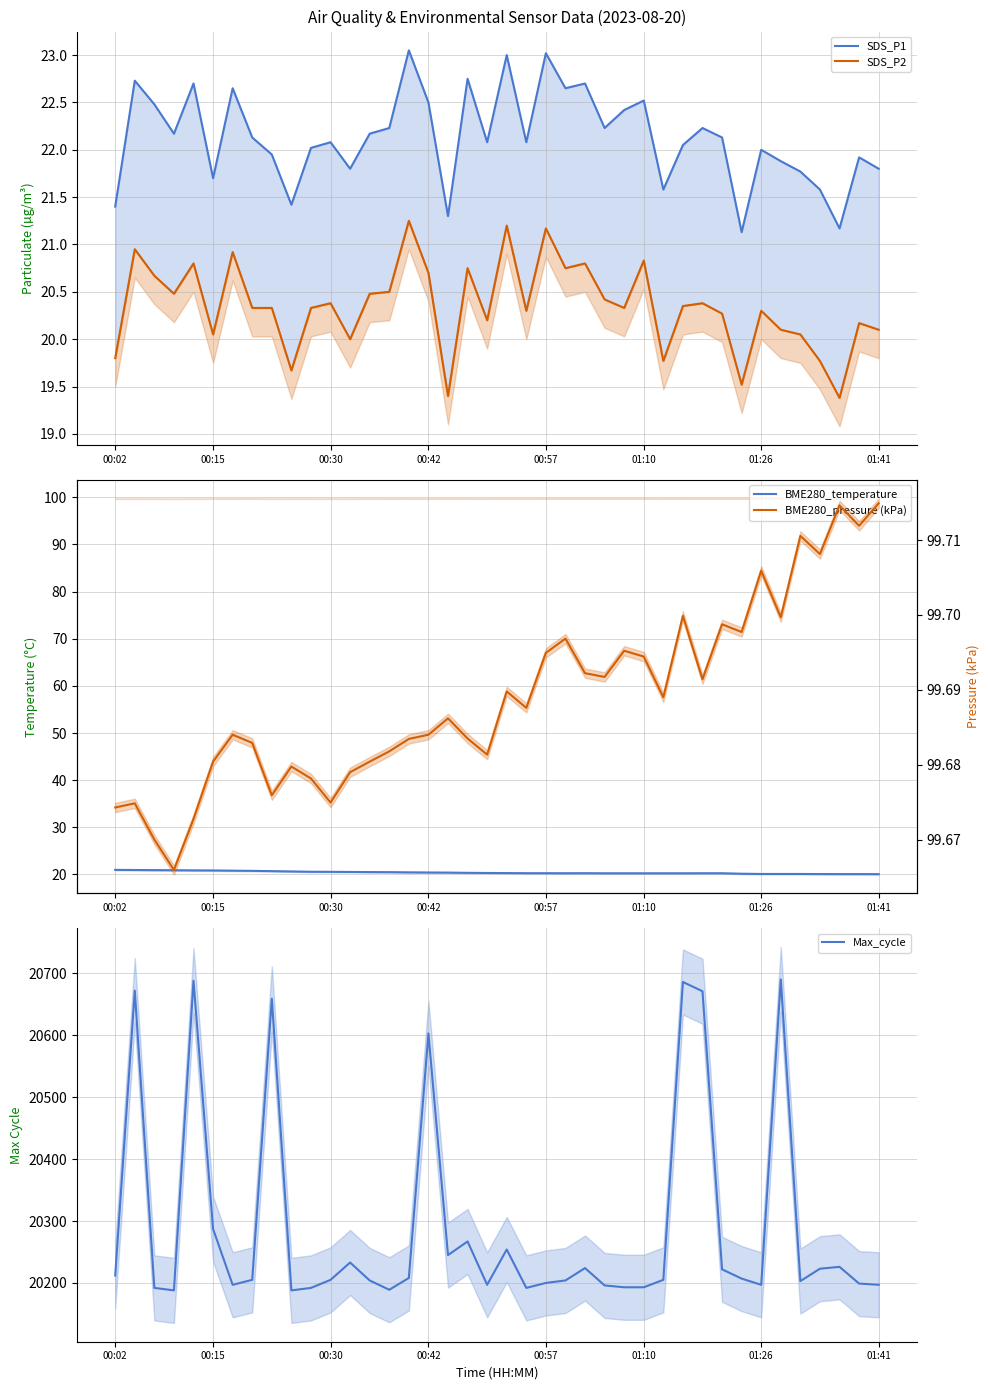

What are all the series names shown in the legend?

SDS_P1, SDS_P2, BME280_temperature, Max_cycle, BME280_pressure (kPa)